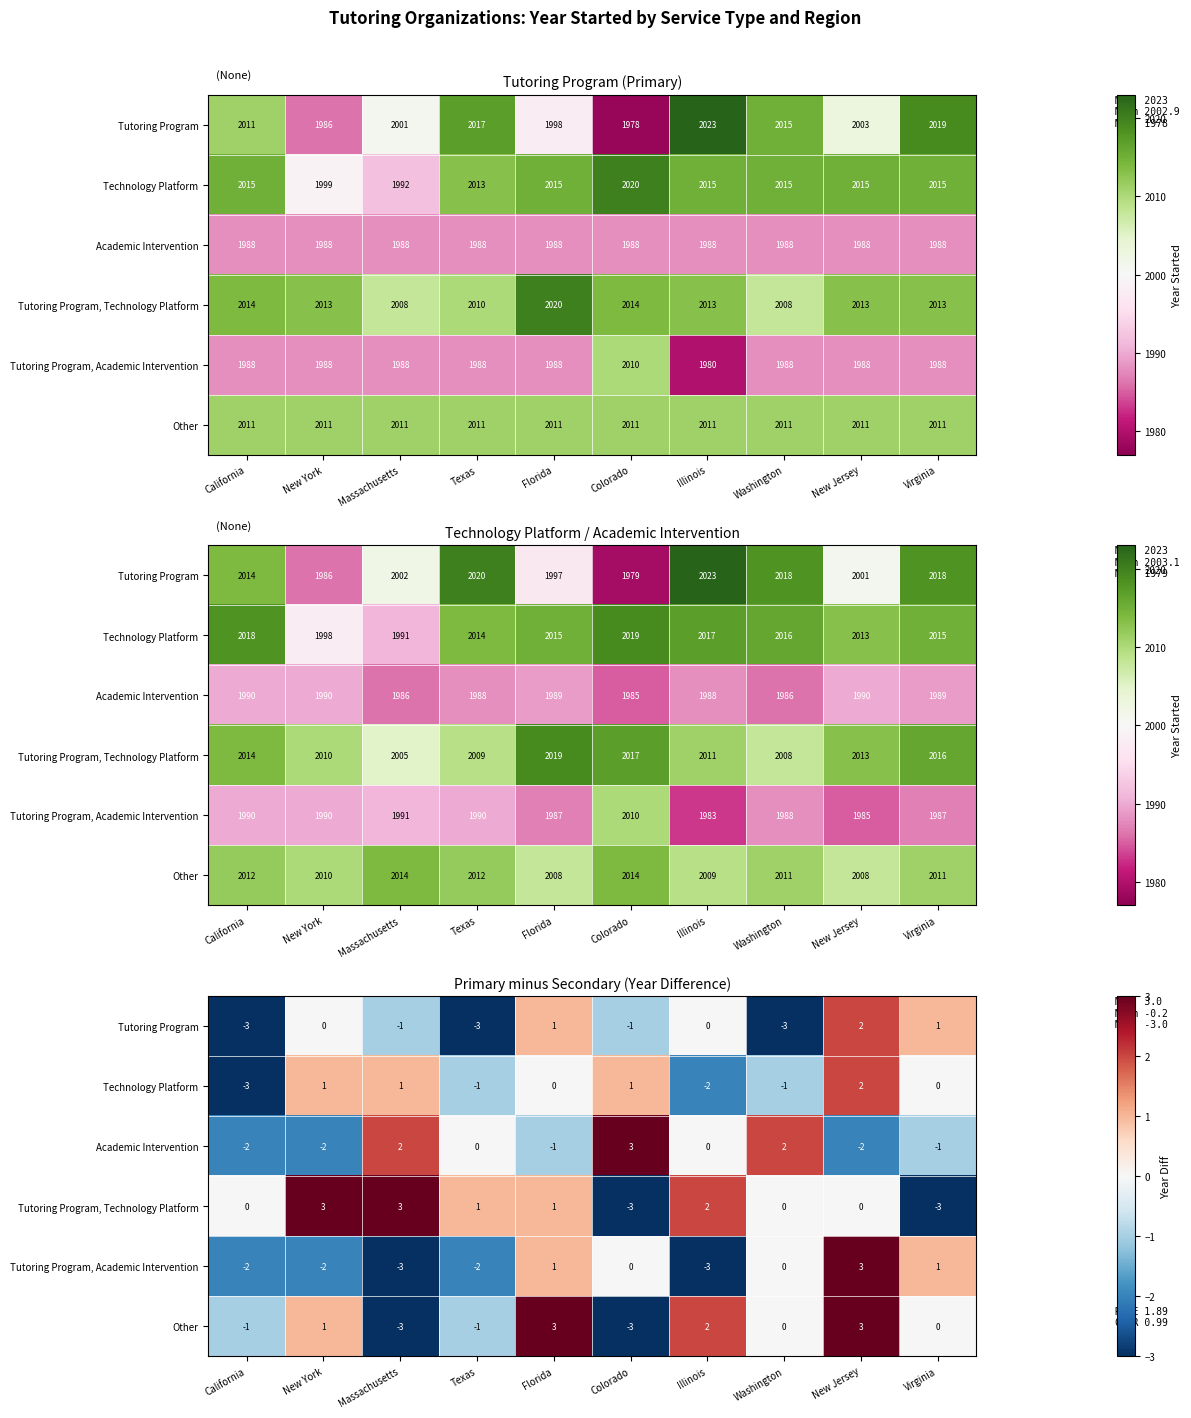

The Tutoring Program series shows 2 at New Jersey. True or false?

True